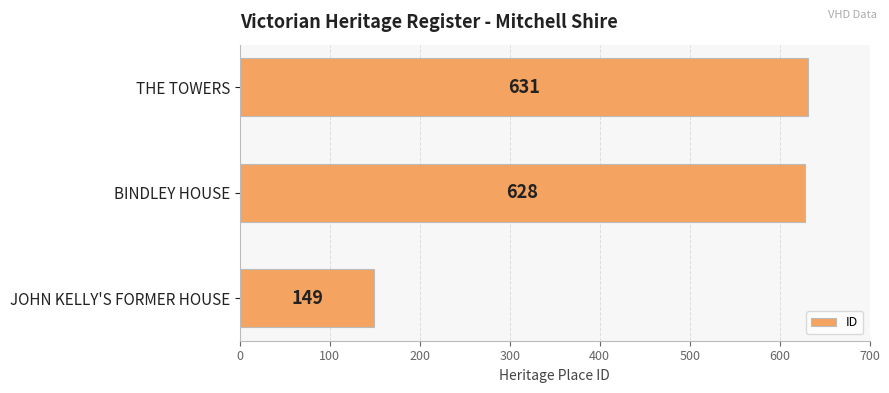

Reading top to bottom, extract all data points from this chart.

631	628	149